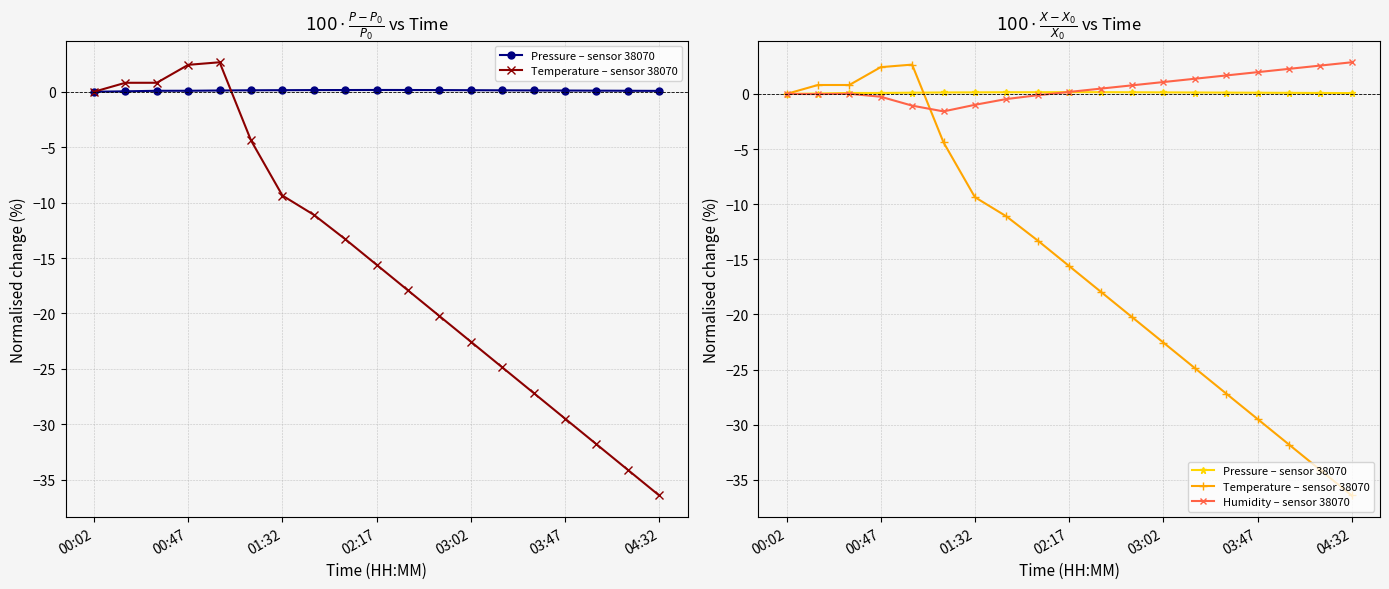

Where does the Temperature – sensor 38070 series first go above -15?

00:02